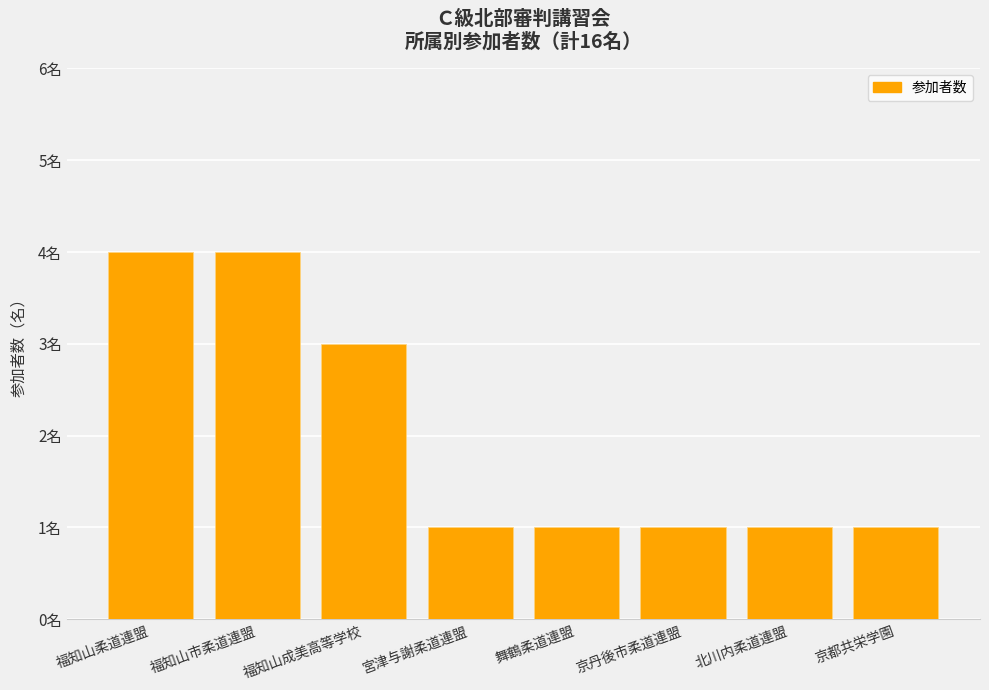

Reading left to right, transcribe all the data shown in this chart.

福知山柔道連盟=4	福知山市柔道連盟=4	福知山成美高等学校=3	宮津与謝柔道連盟=1	舞鶴柔道連盟=1	京丹後市柔道連盟=1	北川内柔道連盟=1	京都共栄学園=1